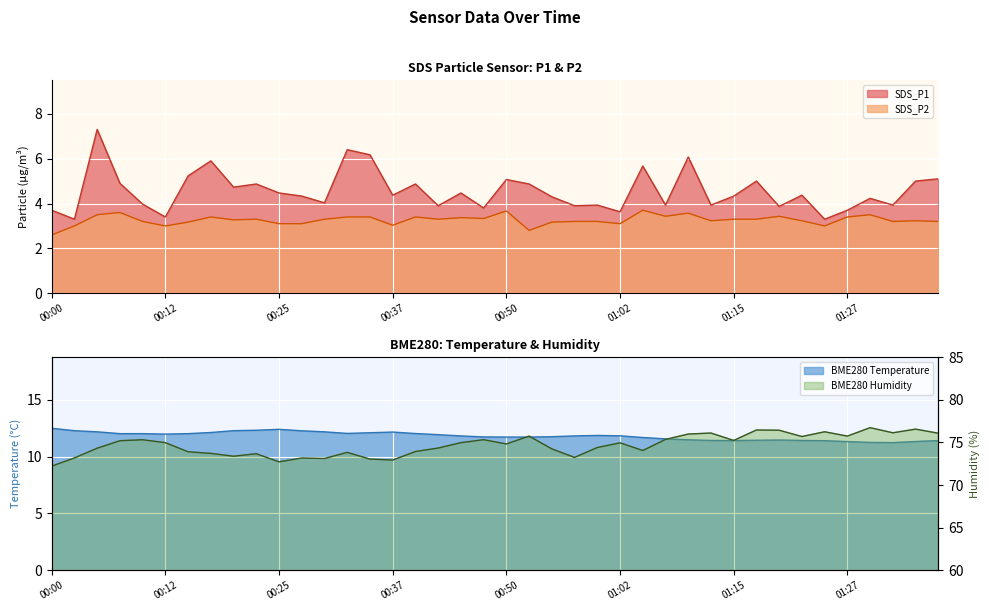

True or false: BME280_temperature and SDS_P1 intersect in this chart.

False